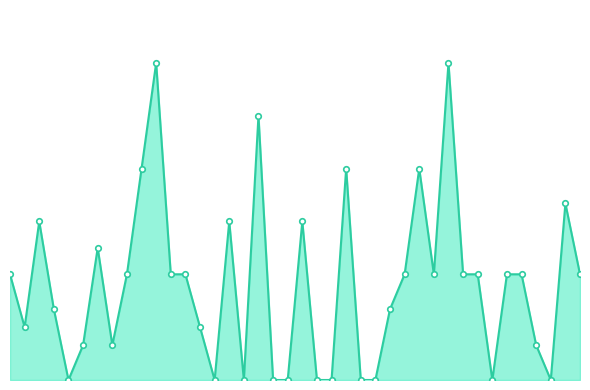

True or false: the data has more than 1 interior local peaks.

True